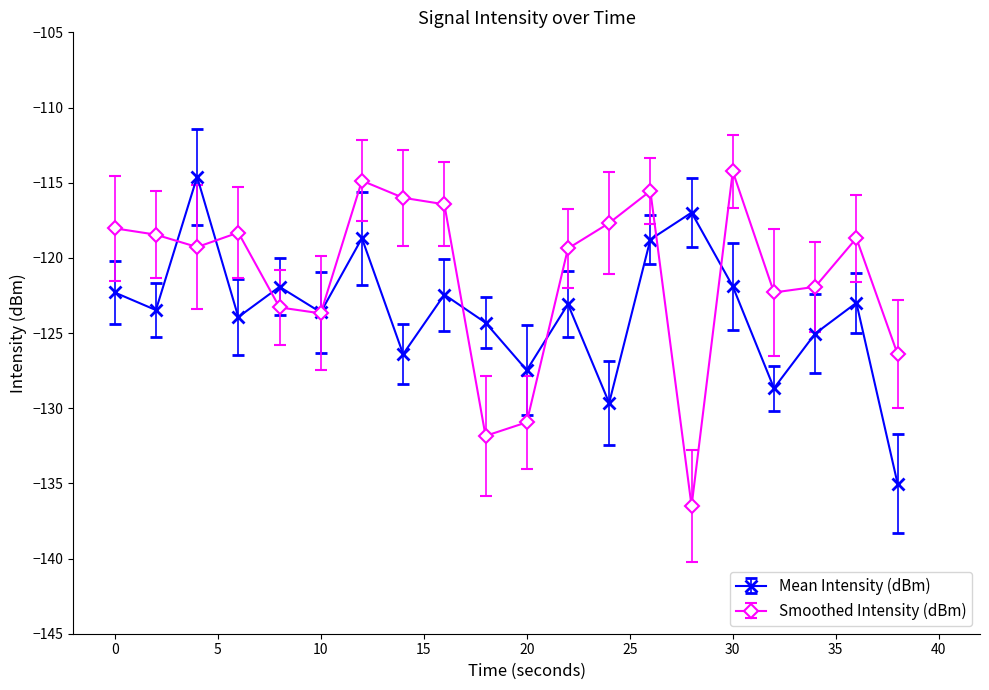

Is this an area chart (filled region under the line)?

No